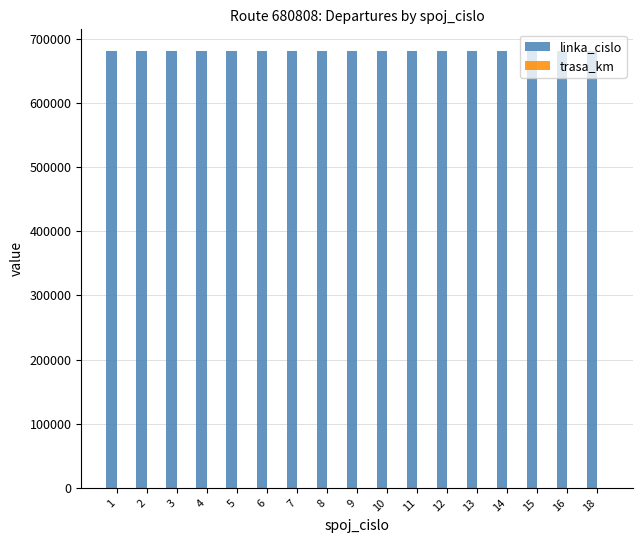

The value of linka_cislo at 9 is 680808. True or false?

True